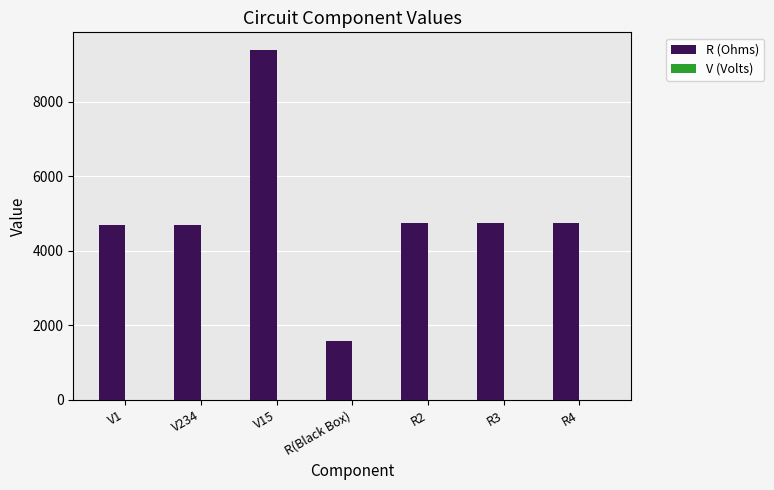

What is the sum of all R (Ohms) values?

34670.1